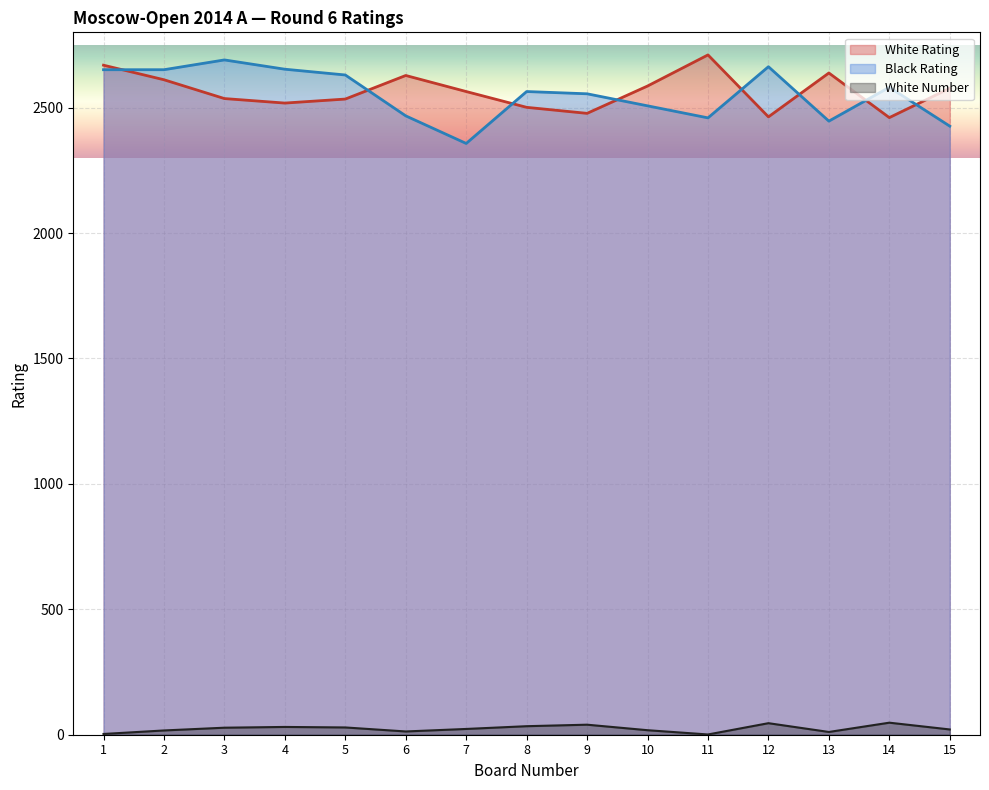

Rank the series by their maximum value, from highest to lowest.

White Rating, Black Rating, White Number